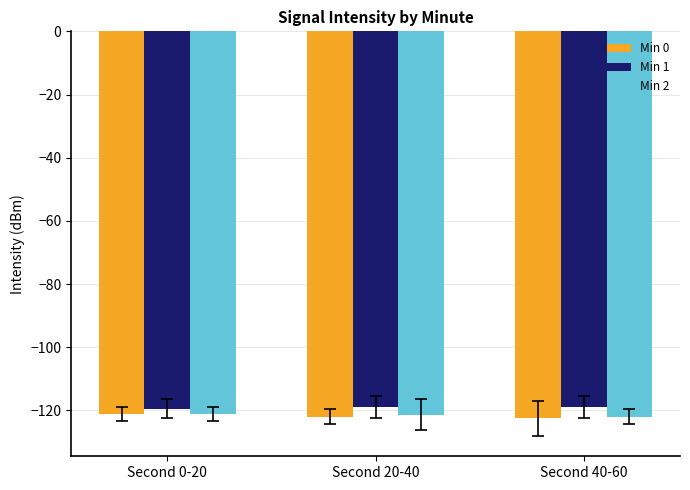

How many bars are there in total?

9